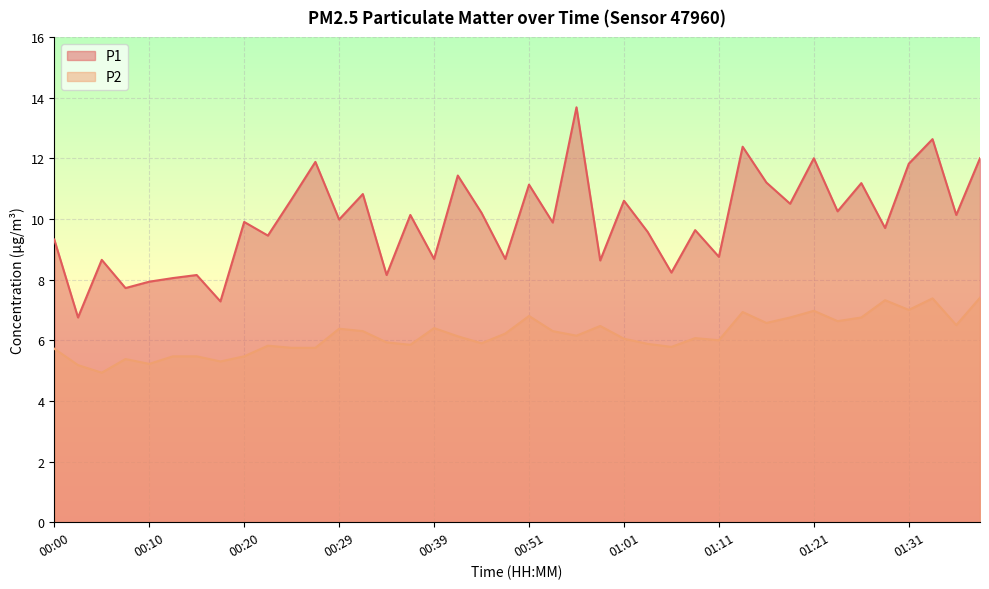

List the labels in order of P1 value, smallest first.

00:03, 00:17, 00:07, 00:10, 00:12, 00:15, 00:34, 01:06, 00:59, 00:05, 00:39, 00:49, 01:11, 00:00, 00:22, 01:04, 01:09, 01:28, 00:54, 00:20, 00:29, 00:37, 01:36, 00:47, 01:23, 01:18, 01:01, 00:25, 00:32, 00:51, 01:26, 01:16, 00:44, 01:31, 00:27, 01:21, 01:38, 01:13, 01:33, 00:56